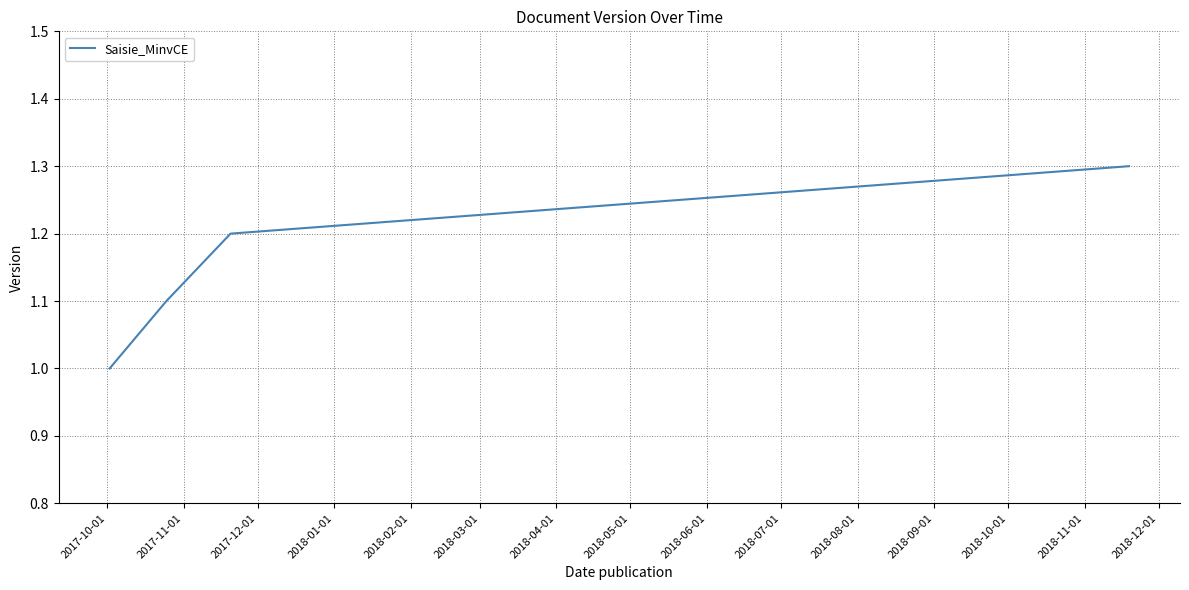

What is the difference between the maximum and minimum values?

0.3